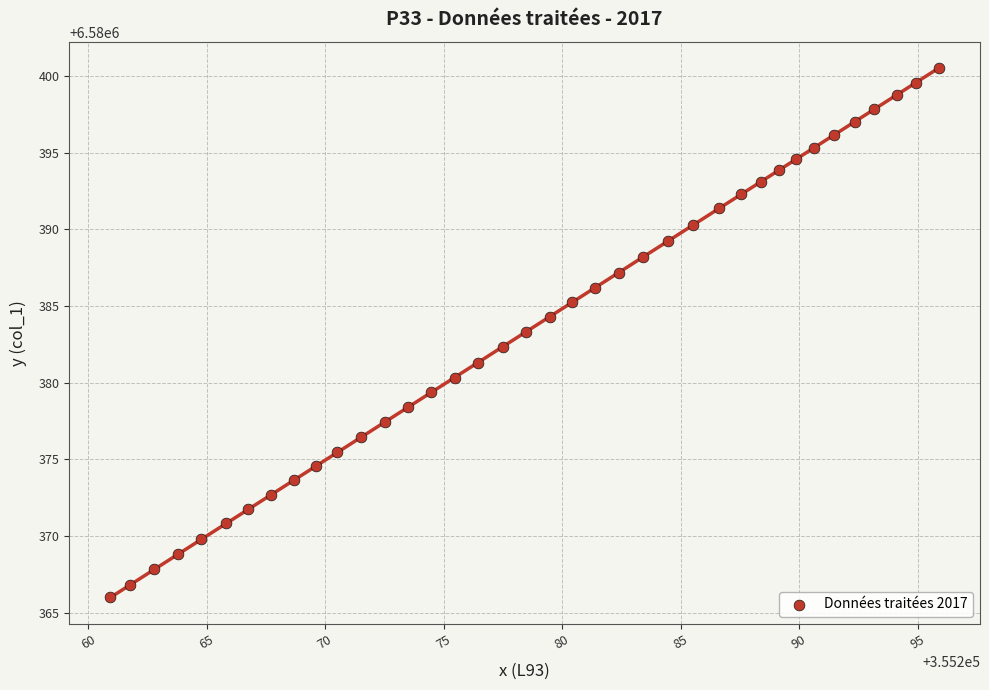

What is the range of X values (max minus min)?

34.9